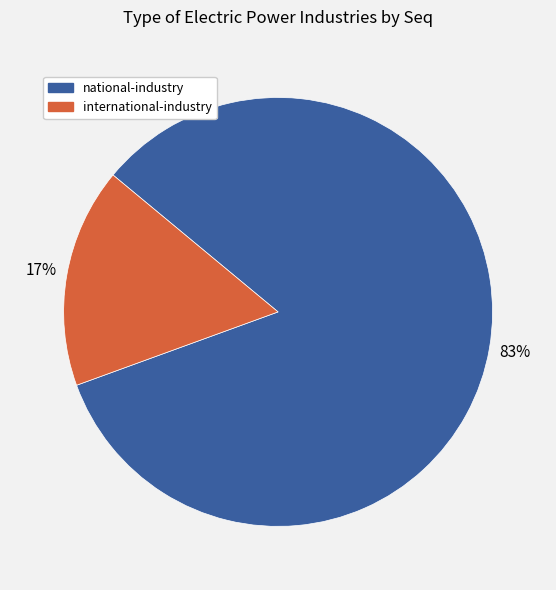

To the nearest percent, what is the average slice percentage?

50%